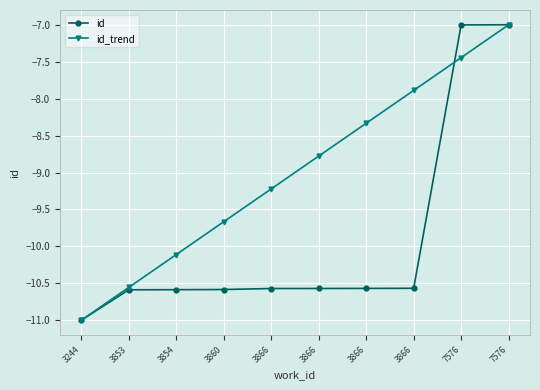

Count the number of data series in this chart.

2